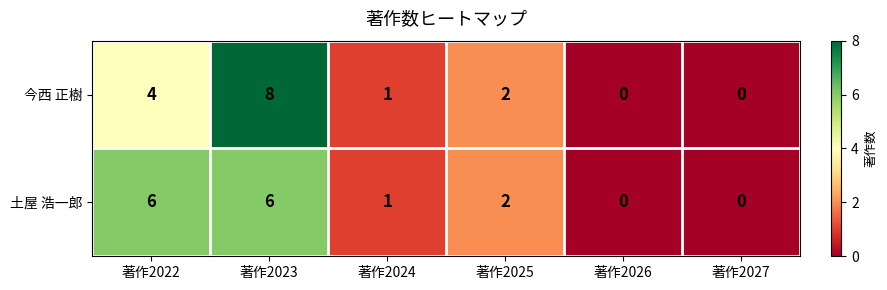

Reading left to right, extract all data points from this chart.

今西 正樹: 著作2022=4	著作2023=8	著作2024=1	著作2025=2	著作2026=0	著作2027=0
土屋 浩一郎: 著作2022=6	著作2023=6	著作2024=1	著作2025=2	著作2026=0	著作2027=0